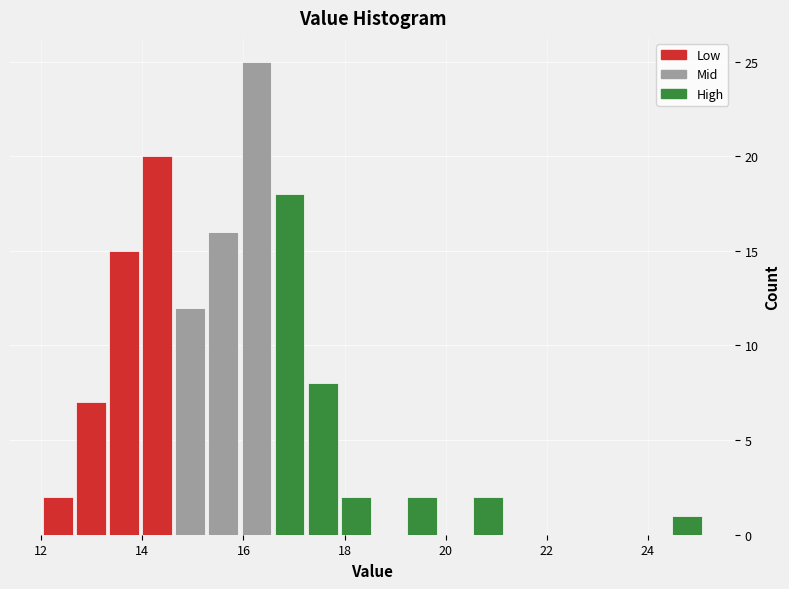

Read against the x-axis, roughly where is the centre of the tallest bar?

16.2